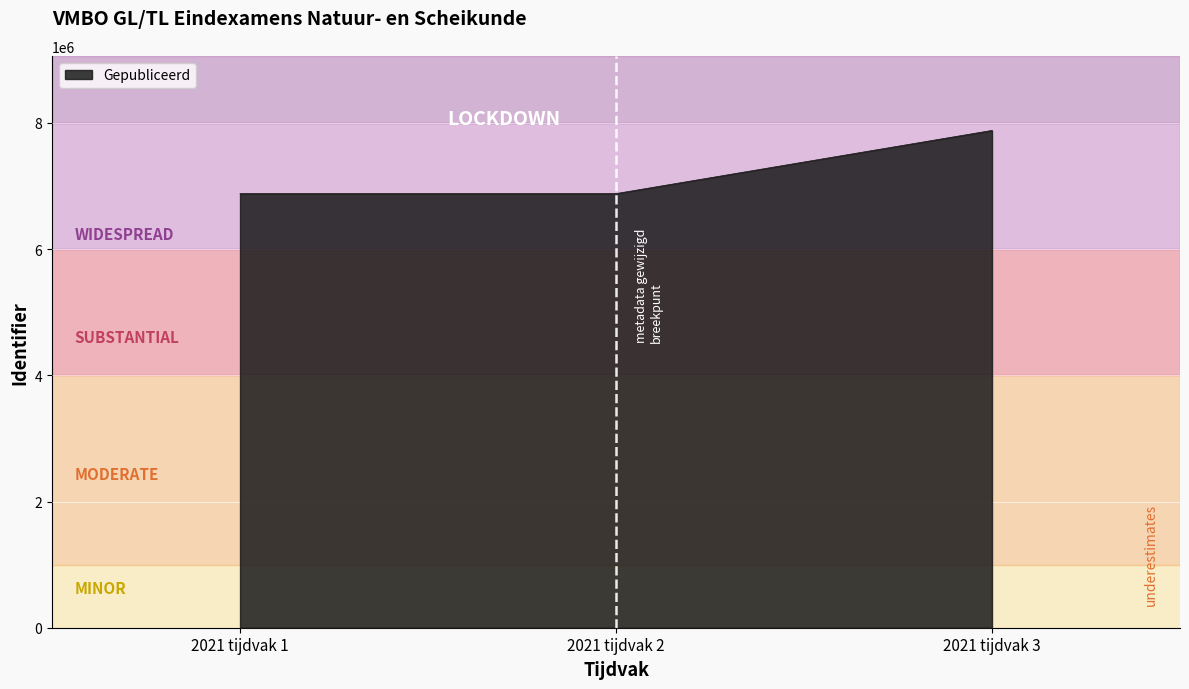

How many lines are shown in the chart?

1